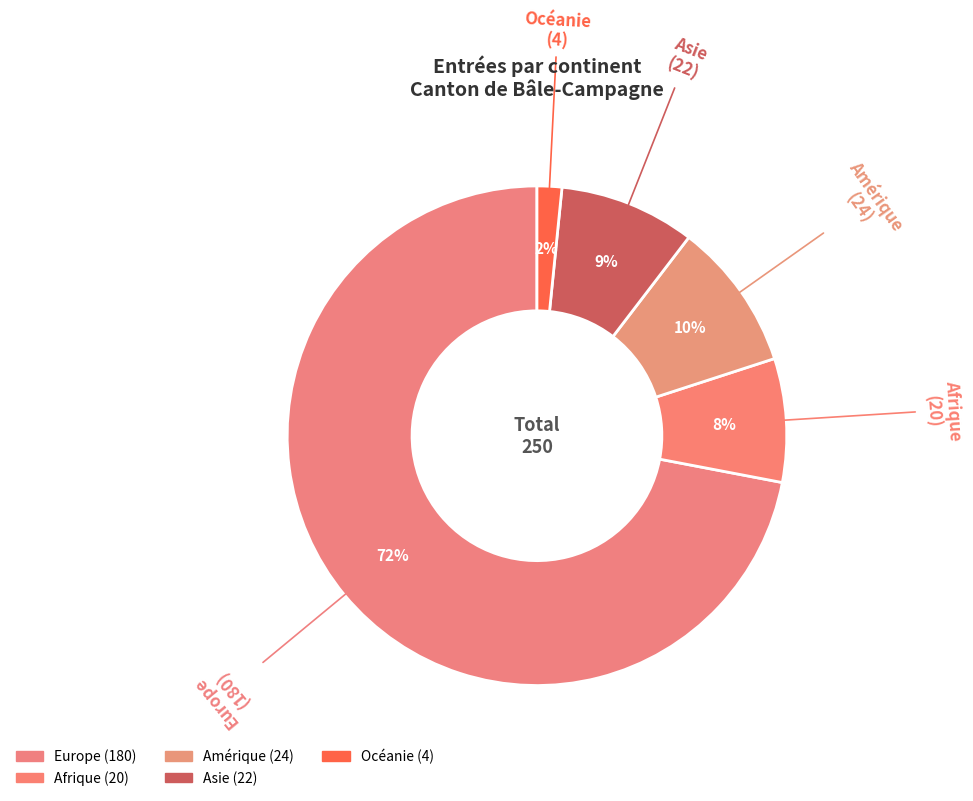

Does Asie represent more than half of the total?

No